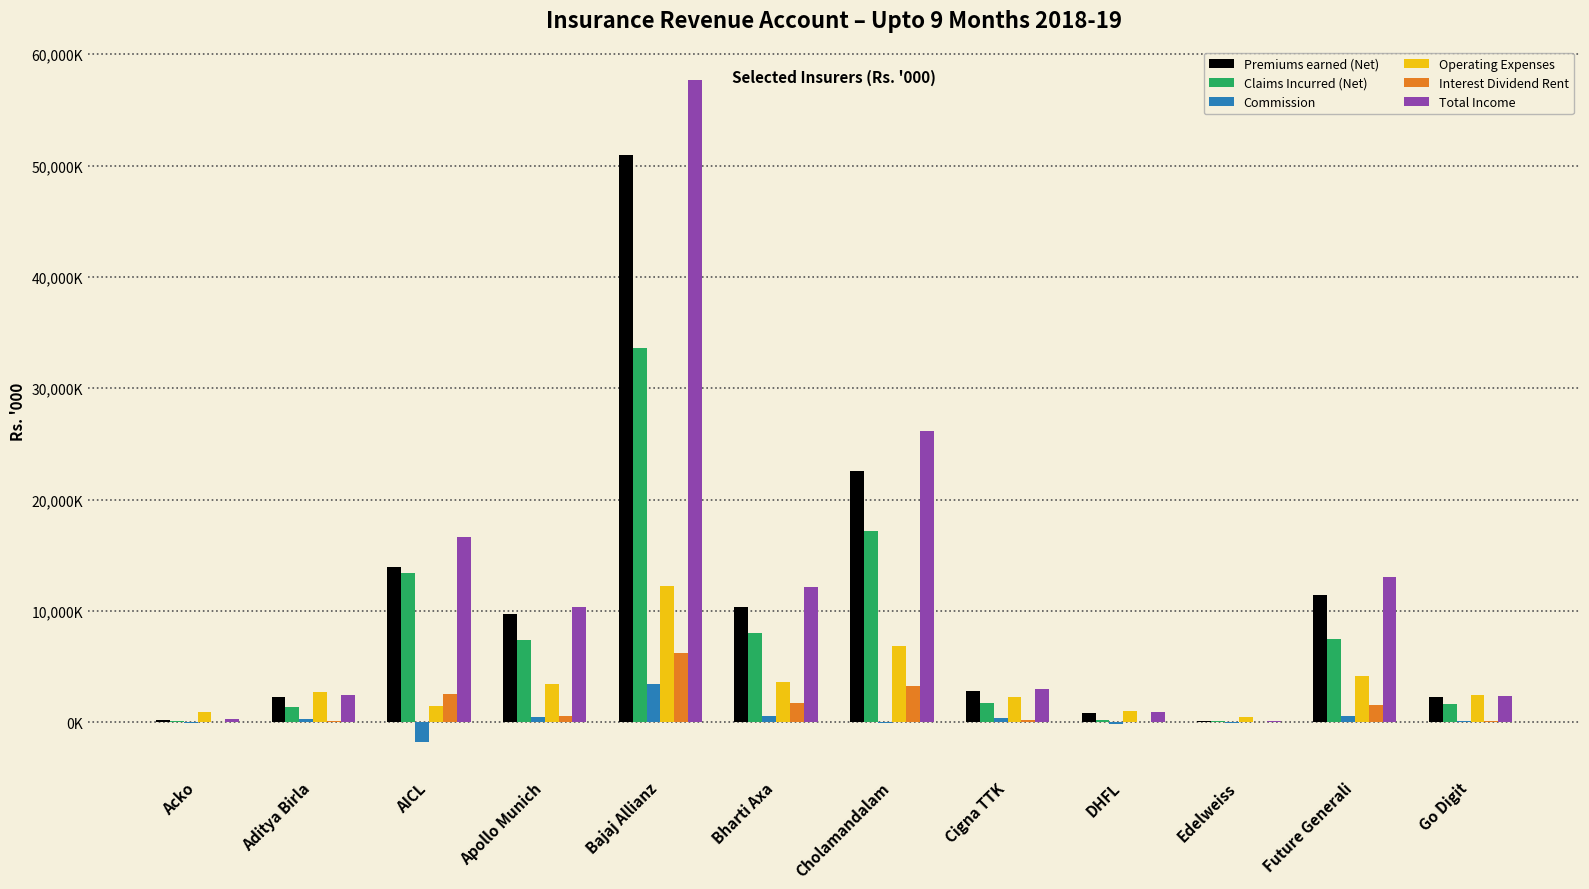

Reading right to left, list all the values displayed in this chart.

Premiums earned (Net): 2267023	11430904	118643	827271	2778345	22599094	10314837	50924081	9687998	13917176	2298616	230447
Claims Incurred (Net): 1632052	7441984	149544	179327	1765813	17162301	8030709	33622923	7429945	13419241	1360907	101821
Commission: 94402	552578	-80851	-113529	372229	-58735	547202	3462523	454960	-1741616	298466	-25517
Operating Expenses: 2427886	4125733	446737	1015227	2242921	6856149	3637365	12198303	3455265	1440972	2698635	900802
Interest Dividend Rent: 117760	1593959	5996	60907	171978	3296807	1724650	6261701	564528	2571491	118533	39263
Total Income: 2390749	13074293	122034	897872	2959069	26124347	12179133	57722327	10328318	16653187	2422585	271485